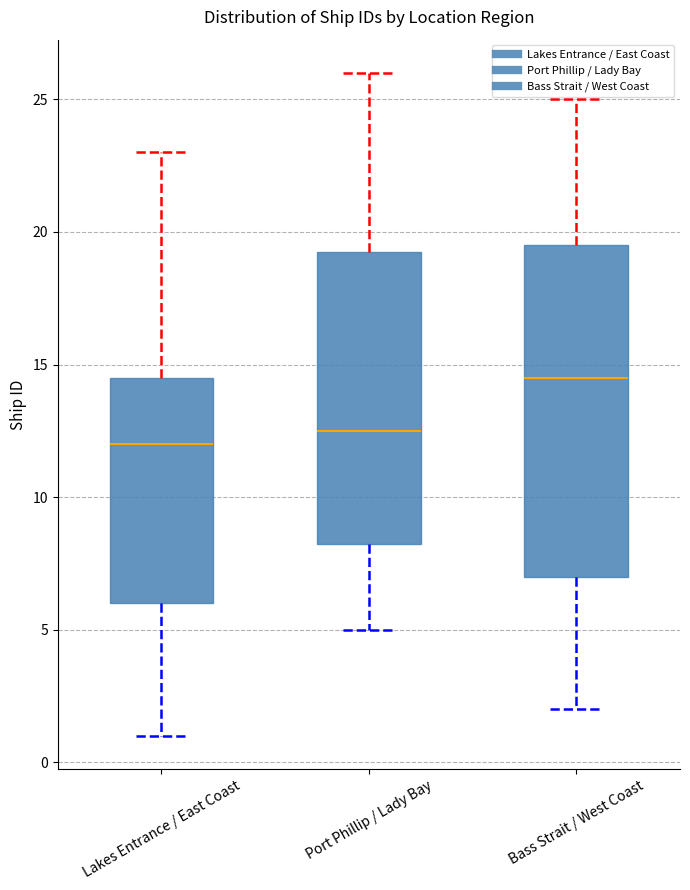

Reading left to right, read every box against the y-axis: the position of its median line, the range the box covers, and the ends of its whiskers. The values are not printed on the chart, so give them approximately, as read against the axis.

Lakes Entrance / East Coast: median 12.0, box 6.0 to 14.5, whiskers 1.0 to 23.0
Port Phillip / Lady Bay: median 12.5, box 8.5 to 19.5, whiskers 5.0 to 26.0
Bass Strait / West Coast: median 14.5, box 7.0 to 19.5, whiskers 2.0 to 25.0